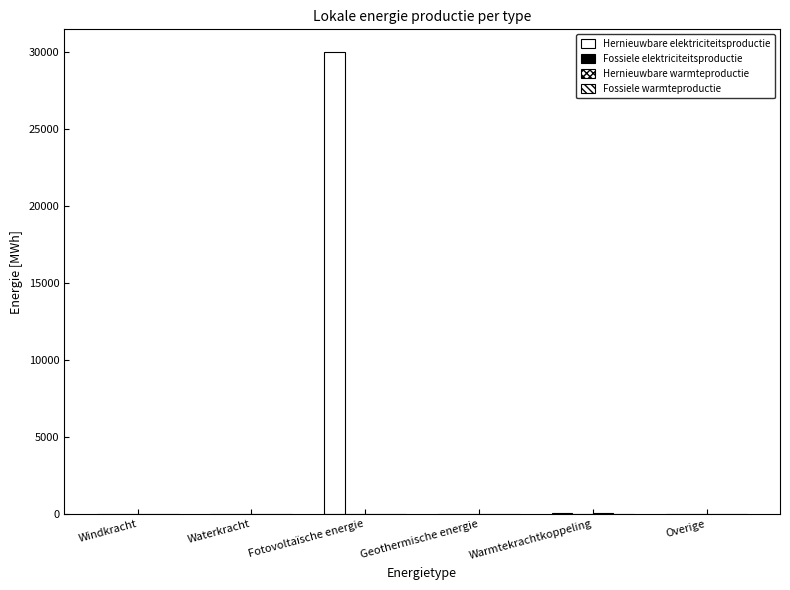

Which series has the largest range (max minus min)?

Hernieuwbare elektriciteitsproductie